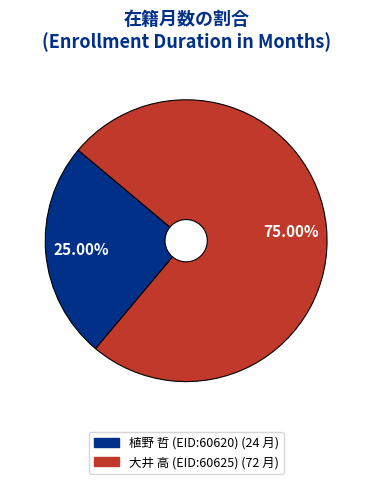

What is the ratio of the value at 植野 哲 (EID:60620) to the value at 大井 高 (EID:60625)?

0.3